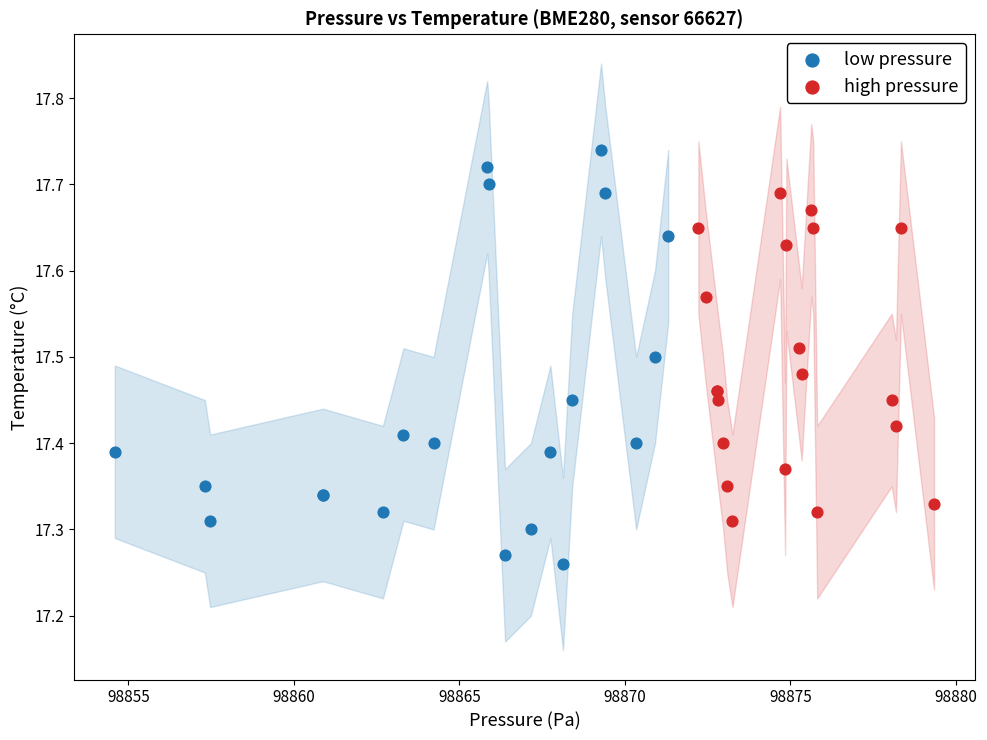

Which series reaches the maximum Y coordinate?

low pressure